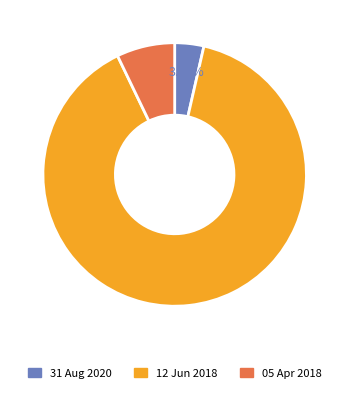

Between 31 Aug 2020 and 05 Apr 2018, which is larger?

05 Apr 2018